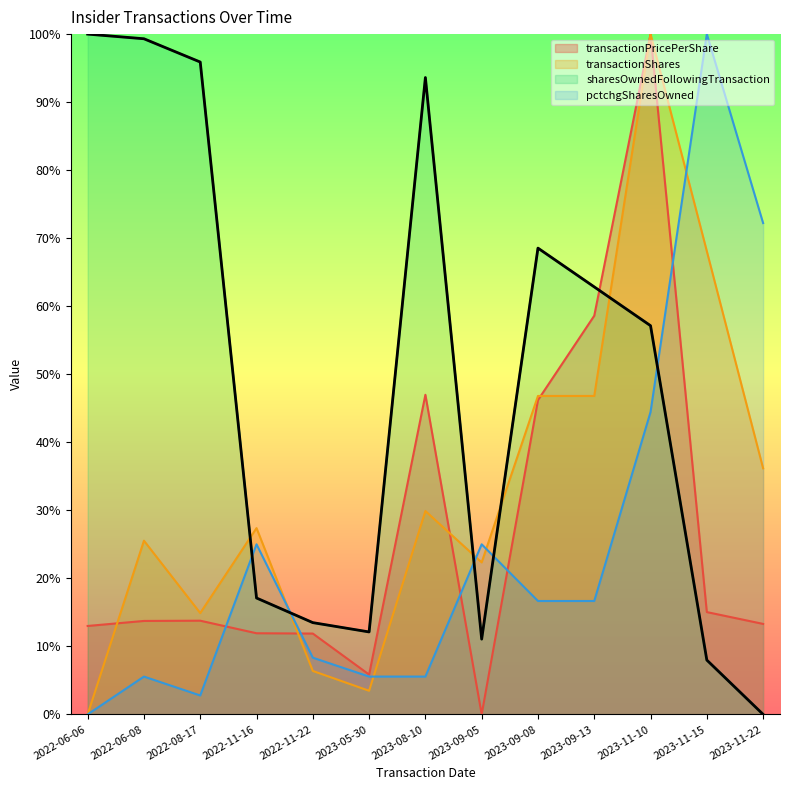

At which category does sharesOwnedFollowingTransaction reach its first local peak?

2023-08-10